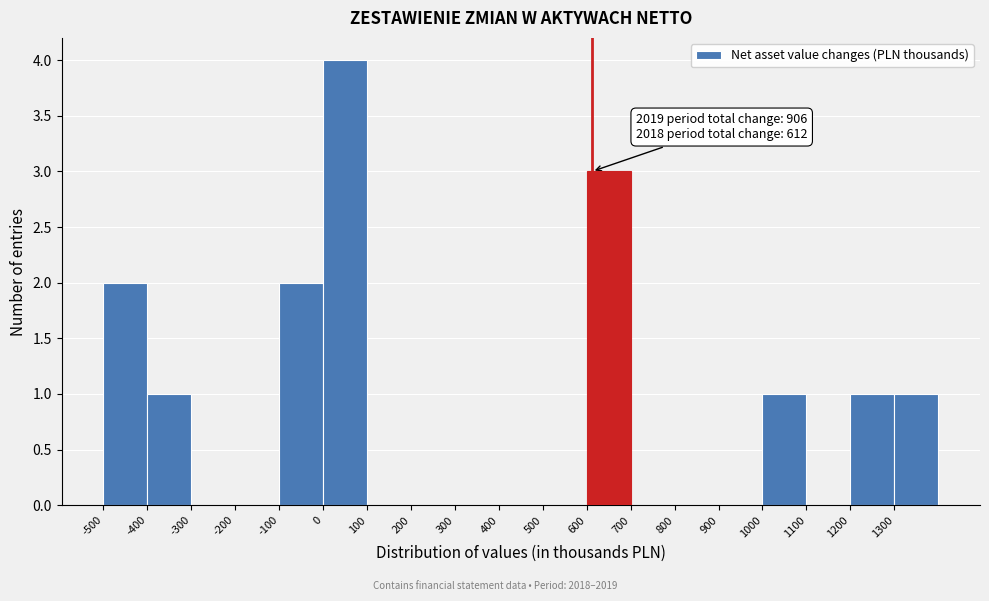

Which range on the x-axis has the tallest bar?

0 to 100